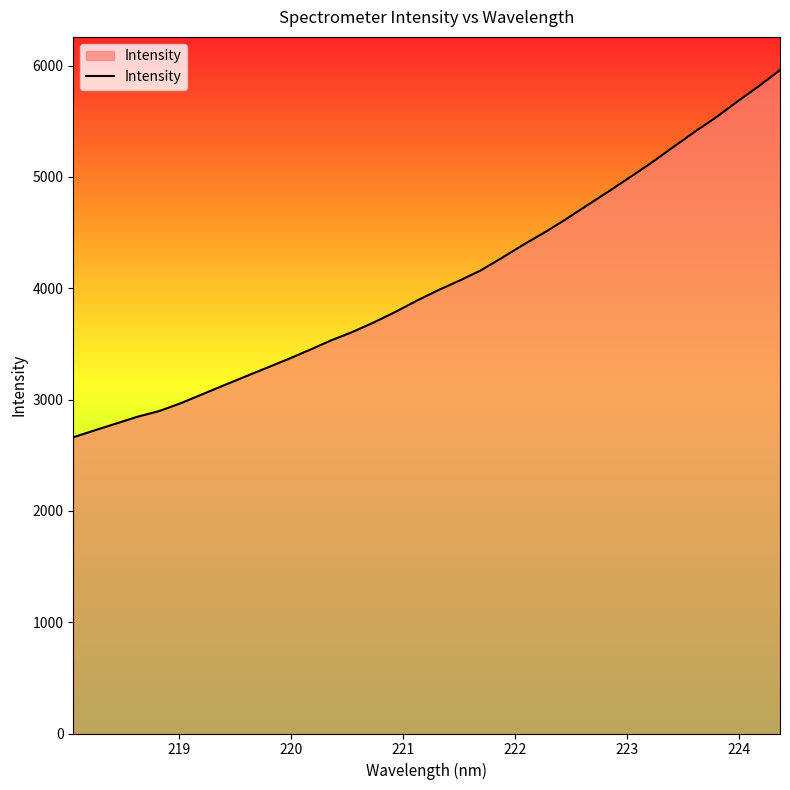

What is the difference between the maximum and minimum values?

3298.9